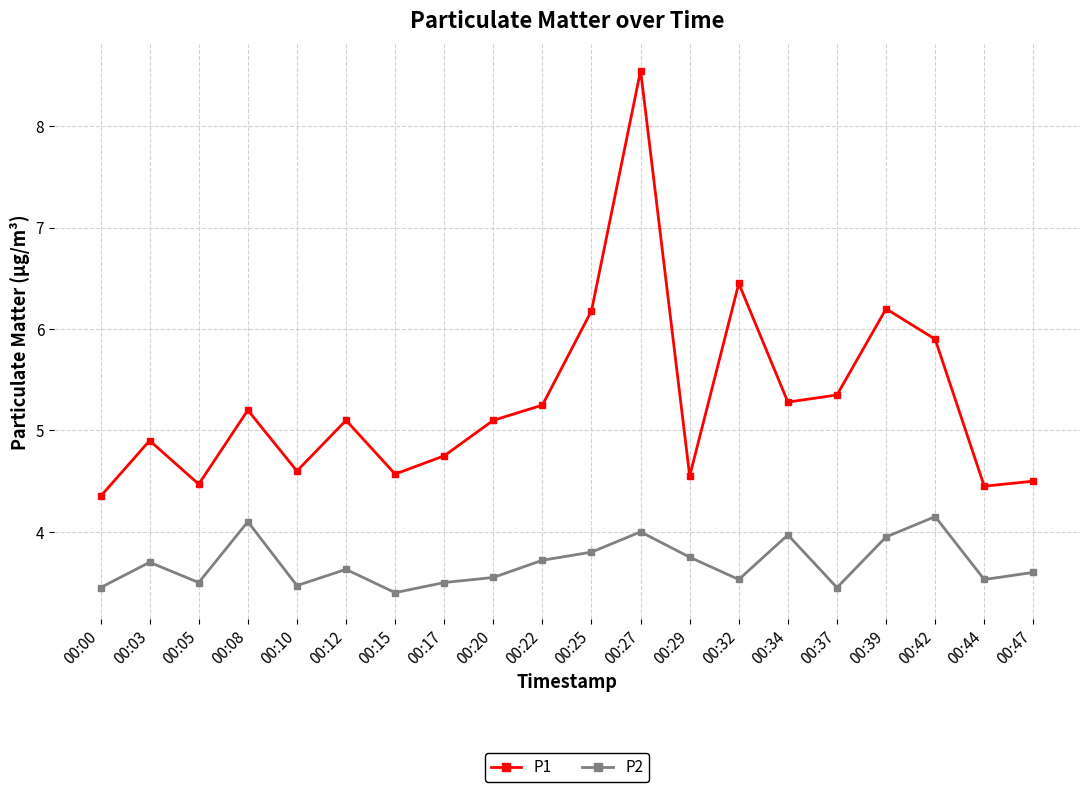

How many values in the P1 series are below 5?

9